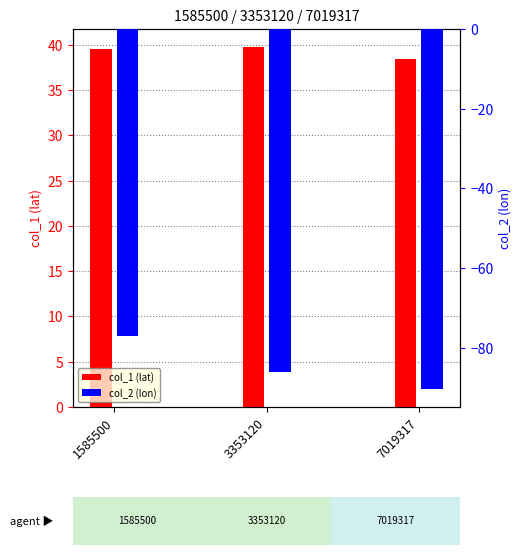

Rank the series by their average value, from highest to lowest.

col_1 (lat), col_2 (lon)